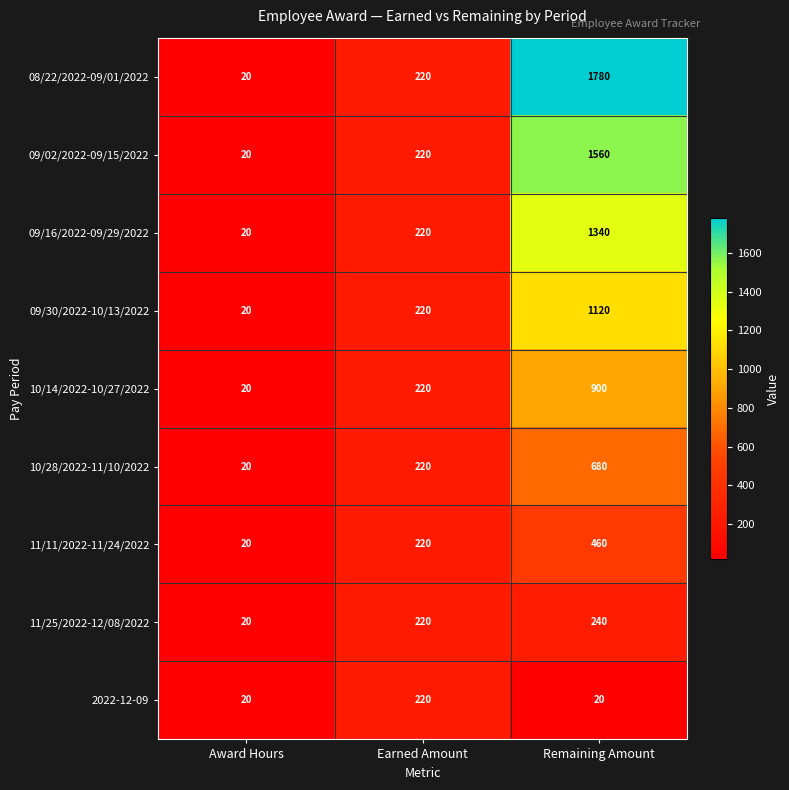

What is the sum of all 09/16/2022-09/29/2022 values?

1580